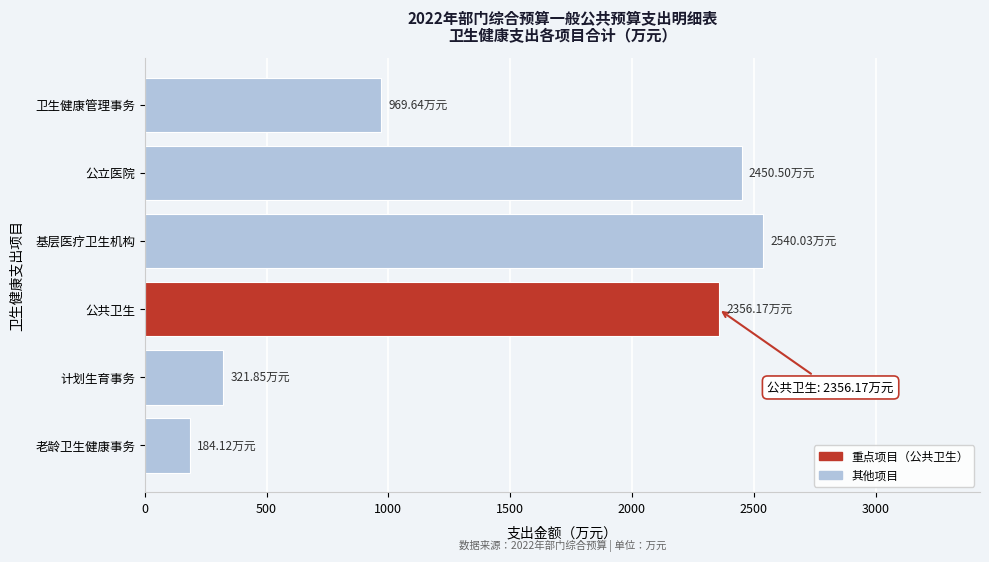

List the labels in order of value, smallest first.

老龄卫生健康事务, 计划生育事务, 卫生健康管理事务, 公共卫生, 公立医院, 基层医疗卫生机构